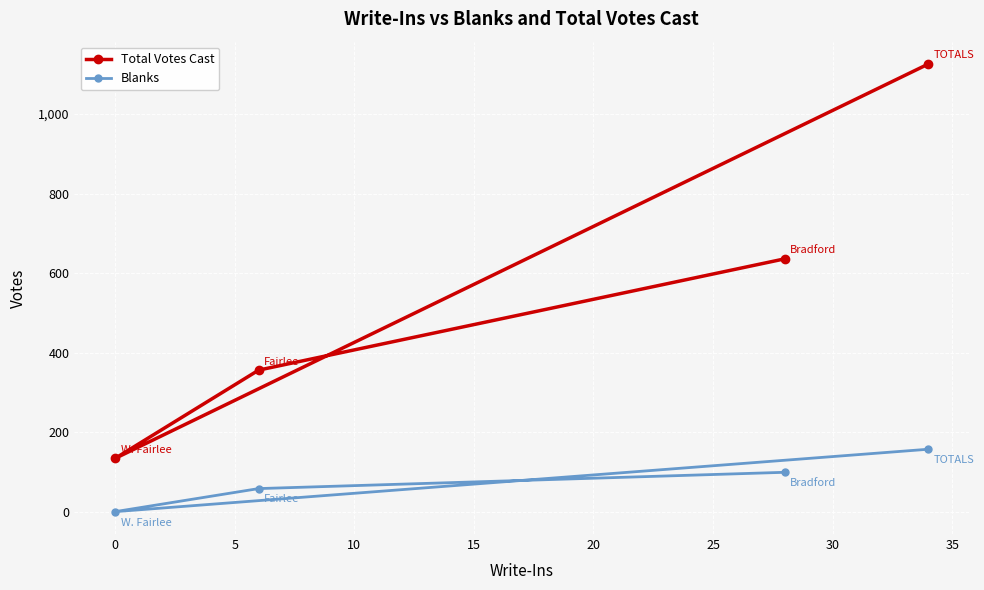

Count the Total Votes Cast values in the range 356 to 1126.

3